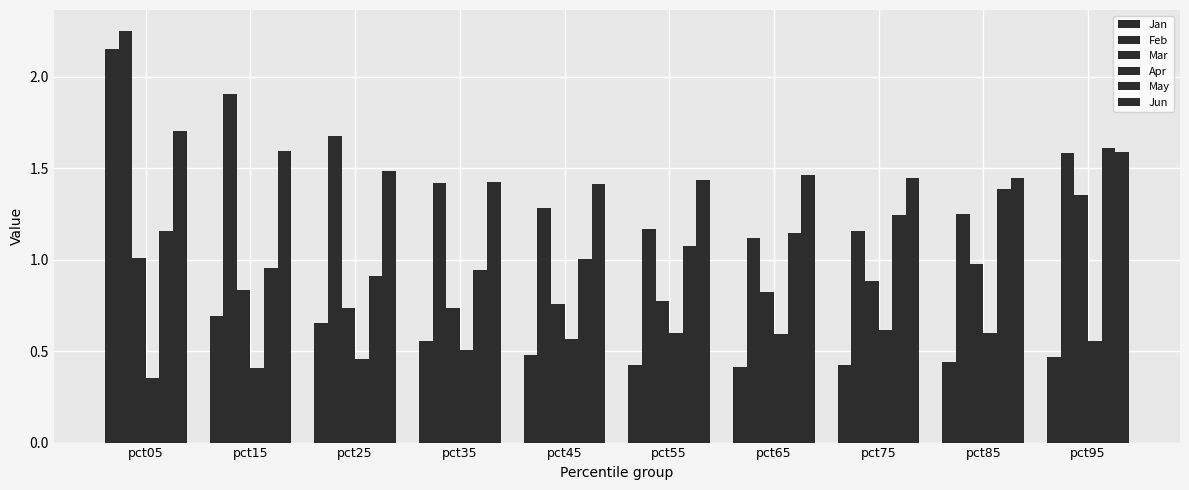

Which category has the highest value across all series?

pct05